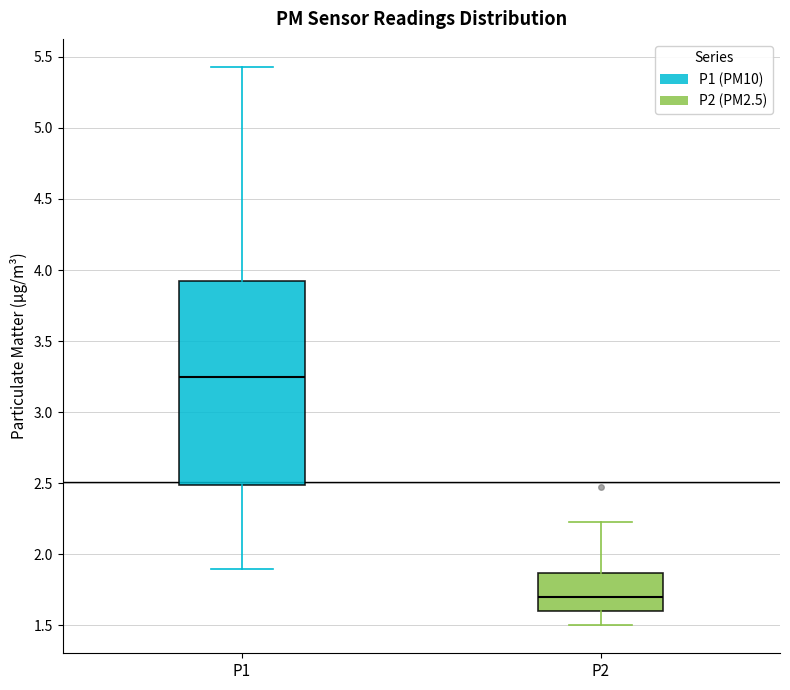

Which box is the tallest, from its lower edge to its upper edge?

P1